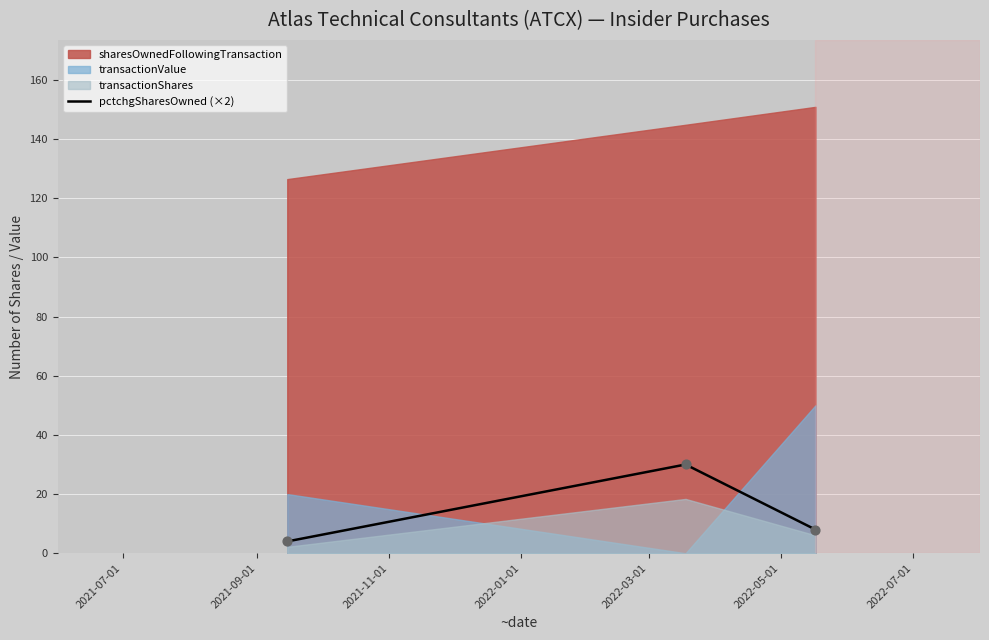

How many values in the pctchgSharesOwned (×2) series are below 8?

1